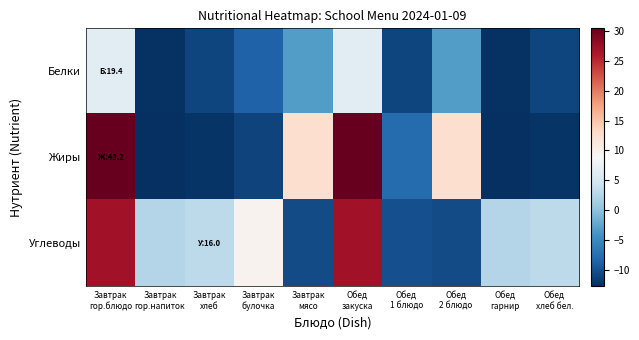

Which series has the largest range (max minus min)?

Жиры